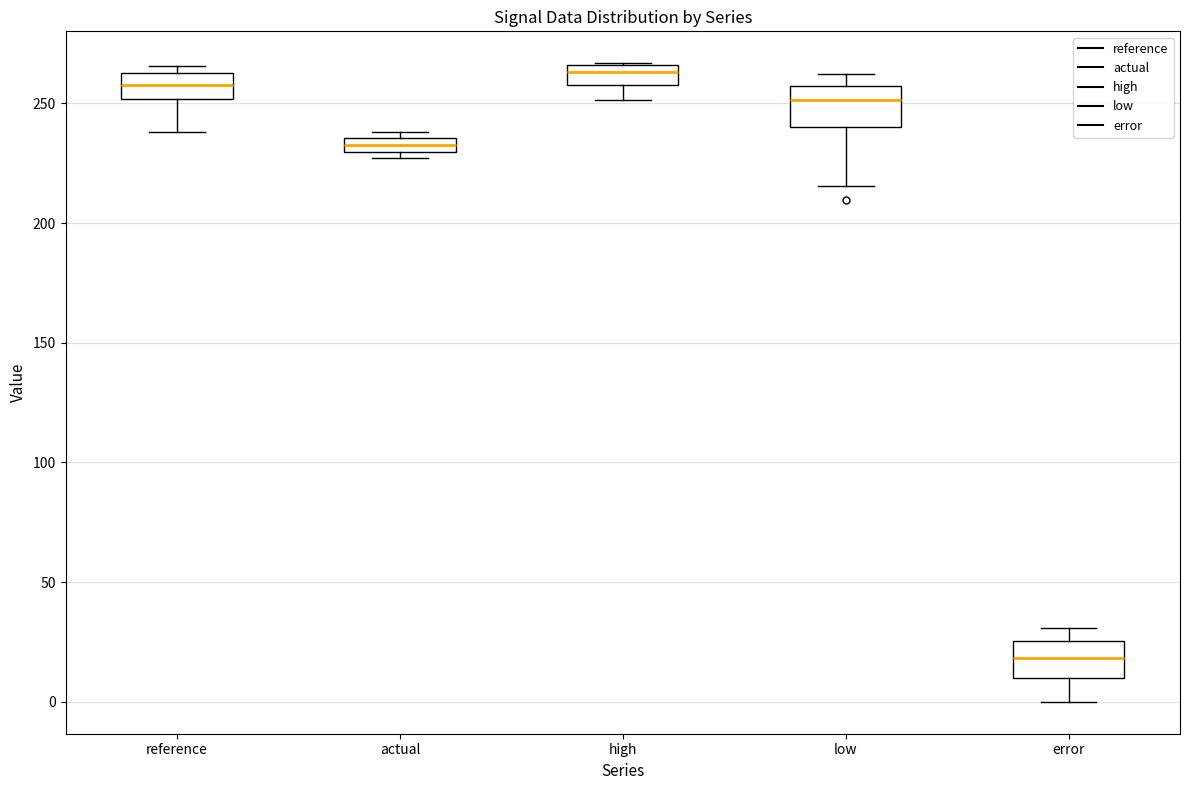

Where is the upper edge of the box for high on the y-axis? The values are not printed on the chart, so give them approximately, as read against the axis.

265